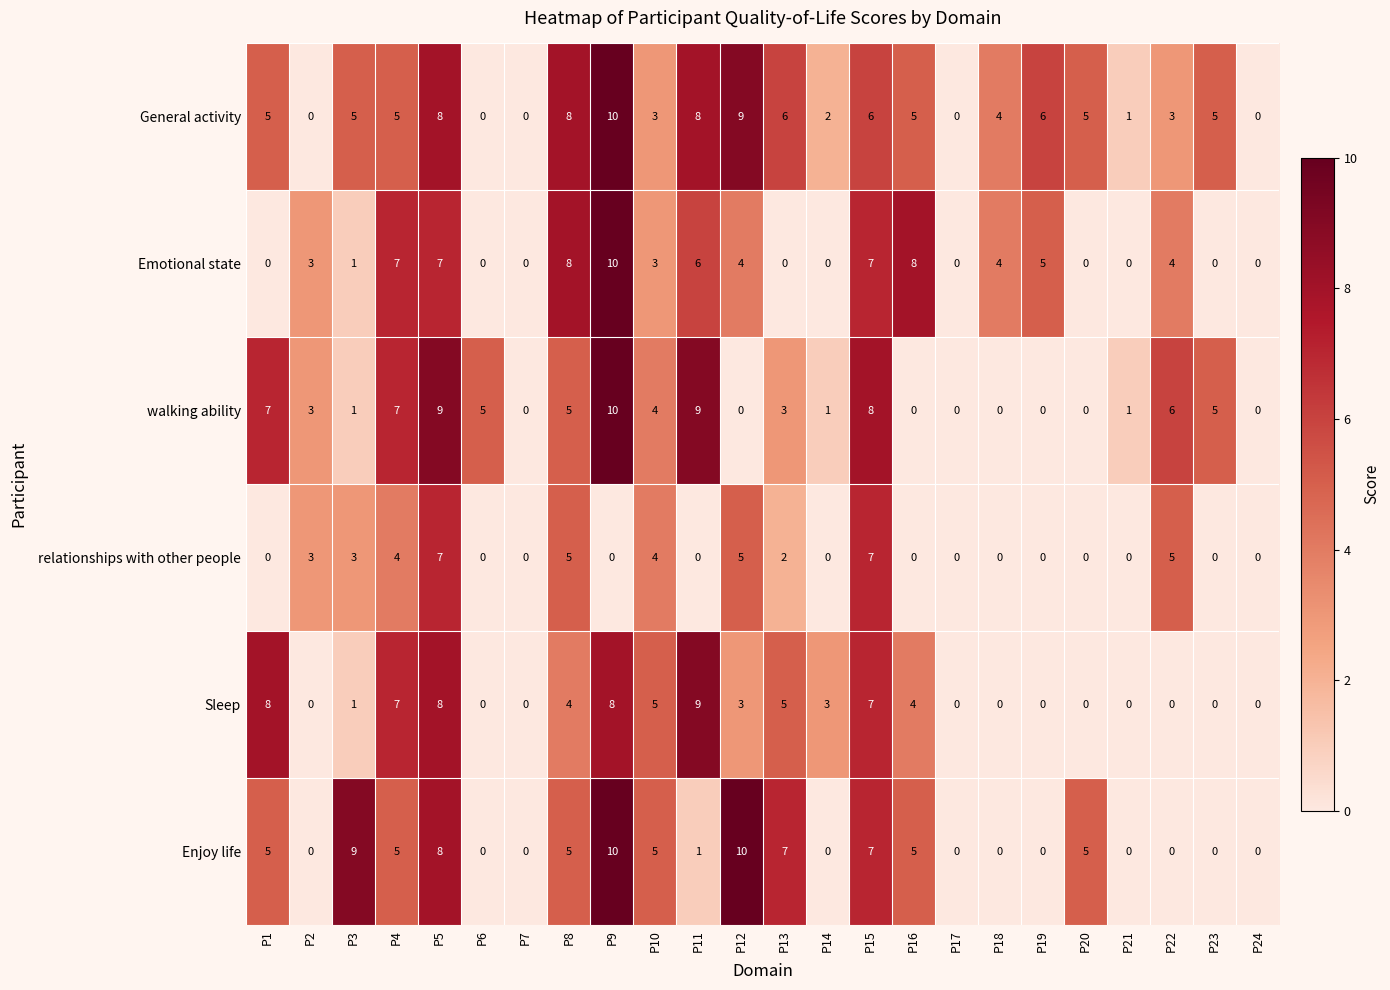

What is the approximate value of General activity at P13, to the nearest 10?

10